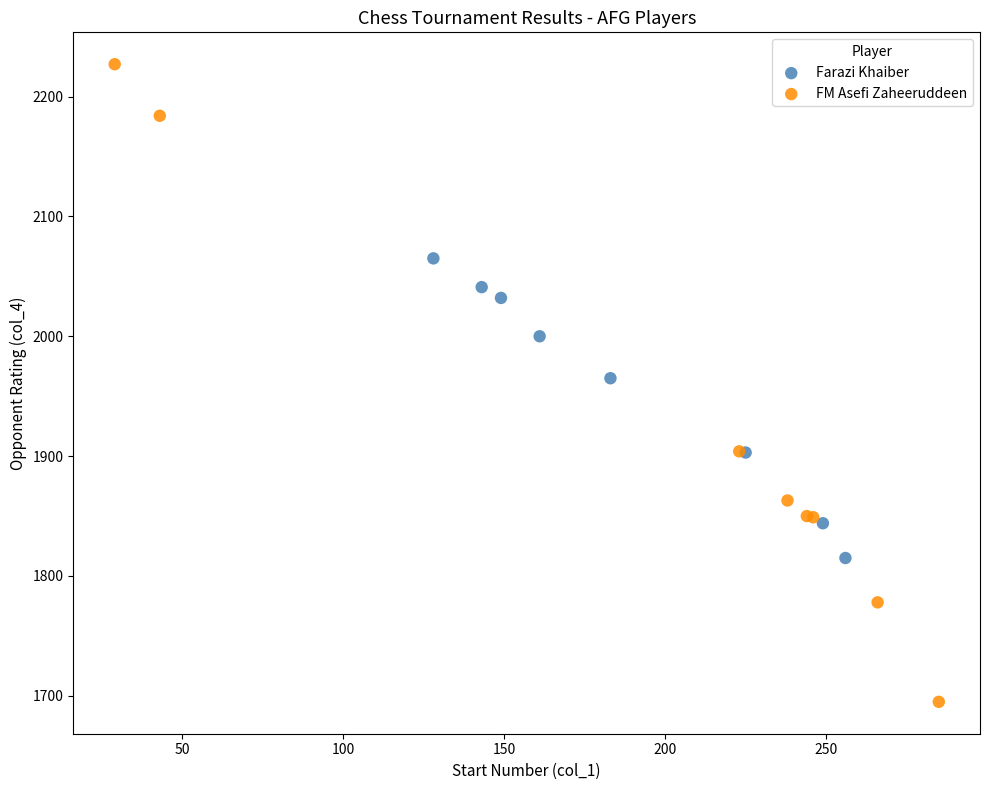

Which series has the largest Y range (max minus min)?

FM Asefi Zaheeruddeen